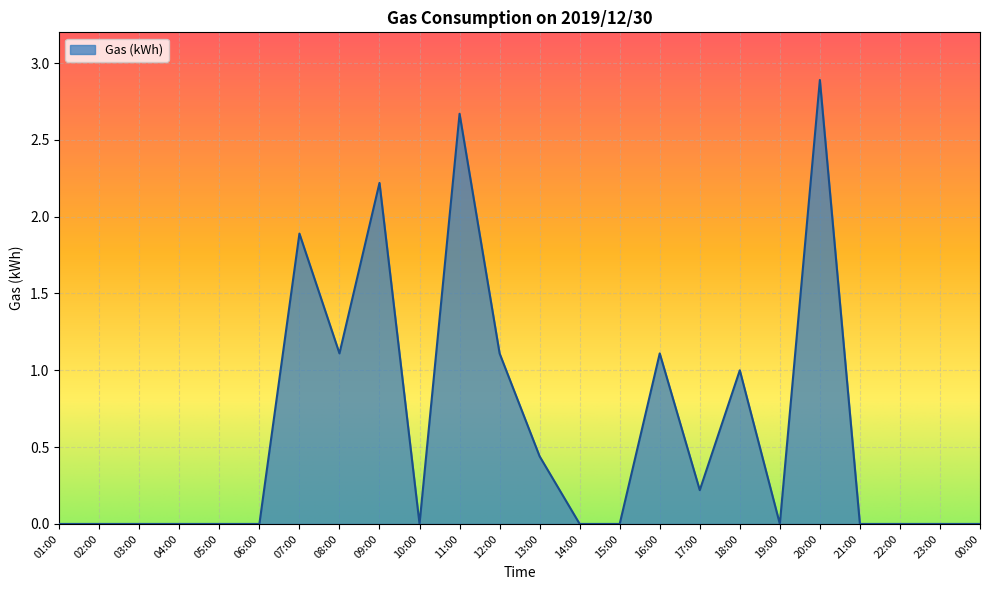

The value at 11:00 is 3.6. True or false?

False